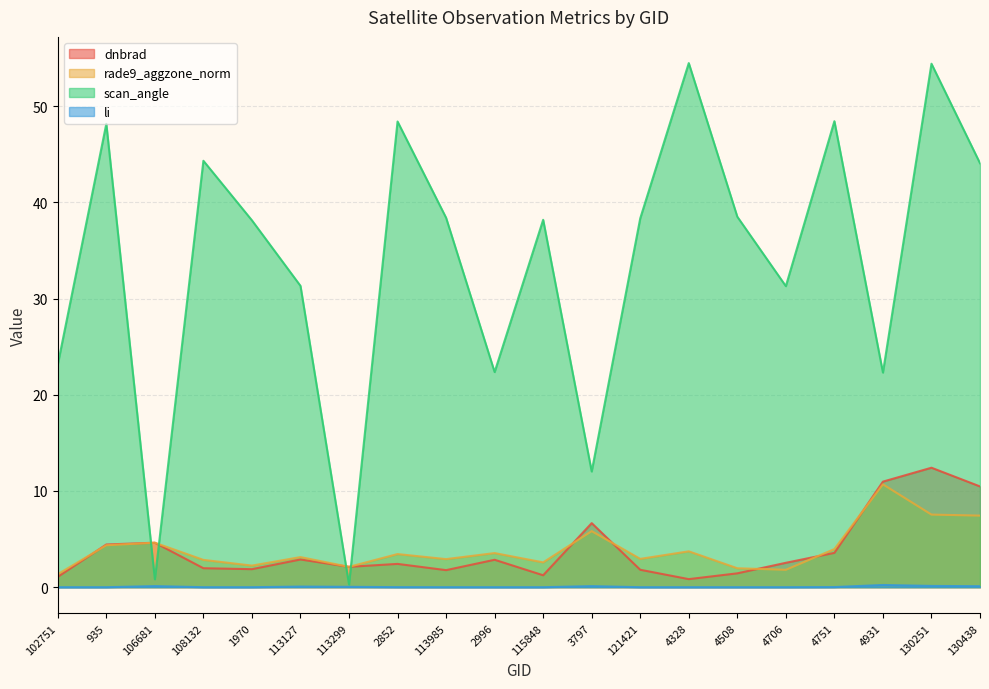

Reading right to left, what are all the values shown in this chart?

dnbrad: 10.5	12.4	11.0	3.6	2.5	1.4	0.8	1.8	6.7	1.2	2.9	1.8	2.4	2.1	2.9	1.9	2.0	4.6	4.4	1.1
rade9_aggzone_norm: 7.4	7.5	10.7	4.0	1.8	2.0	3.7	2.9	5.8	2.6	3.5	2.9	3.4	2.1	3.1	2.2	2.8	4.6	4.4	1.4
scan_angle: 44.1	54.4	22.3	48.4	31.3	38.5	54.5	38.3	12.0	38.2	22.4	38.4	48.4	0.3	31.3	38.1	44.3	0.8	48.2	23.1
li: 0.1	0.1	0.2	0.0	0.0	0.0	0.0	0.0	0.1	0.0	0.0	0.0	0.0	0.0	0.1	0.0	0.0	0.1	0.0	0.0